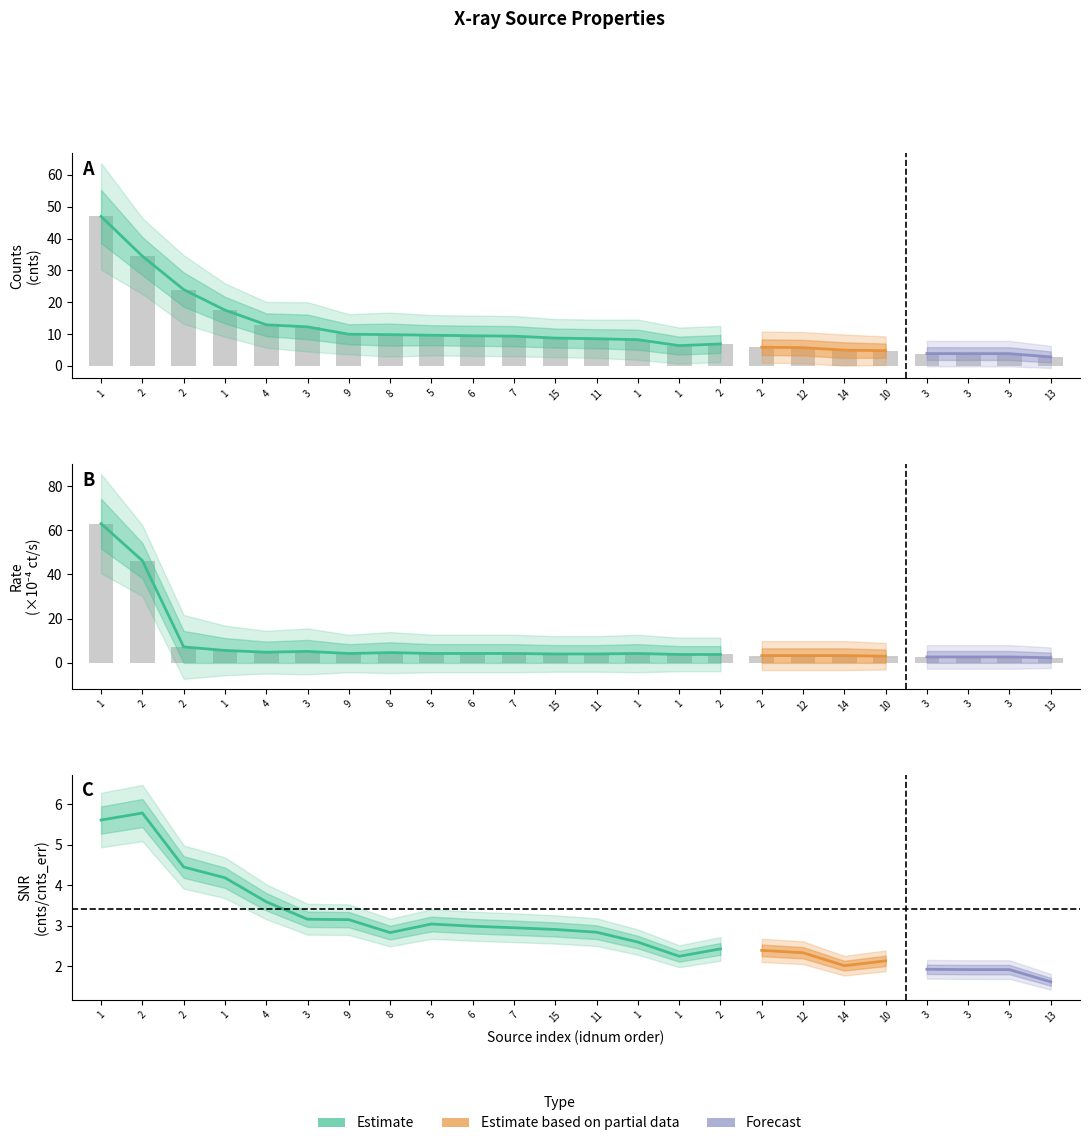

What is the label of the 9th bar from the right?

2